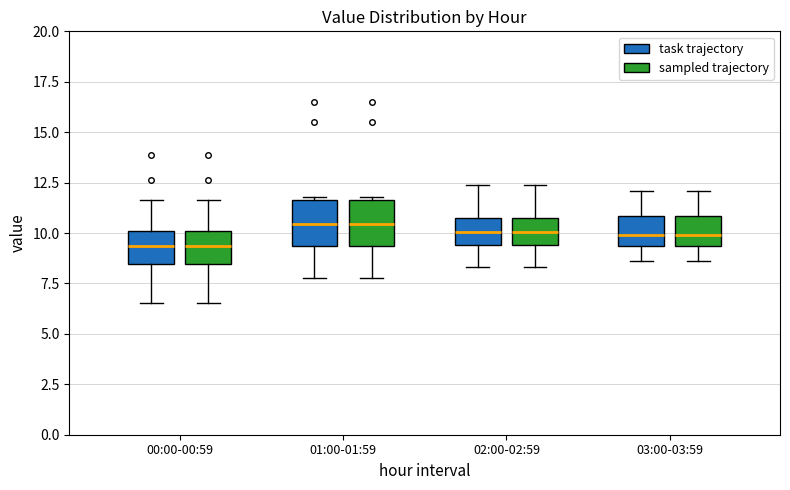

Where is the lower edge of the box for 02:00-02:59 (task trajectory) on the y-axis? The values are not printed on the chart, so give them approximately, as read against the axis.

9.5